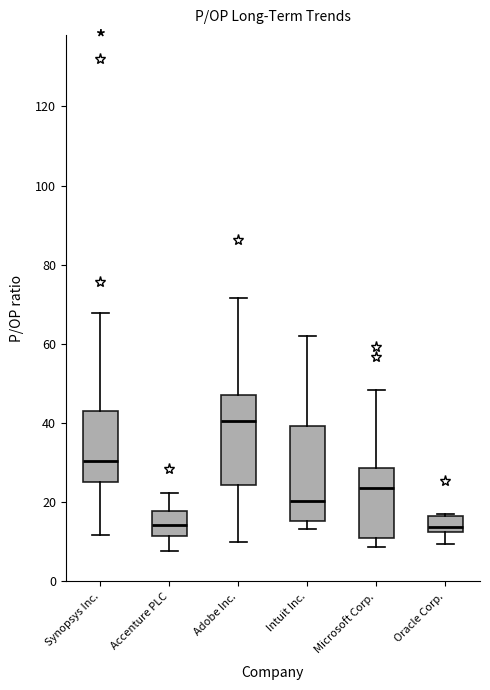

Reading left to right, read every box against the y-axis: the position of its median line, the range the box covers, and the ends of its whiskers. The values are not printed on the chart, so give them approximately, as read against the axis.

Synopsys Inc.: median 30, box 24 to 44, whiskers 12 to 68
Accenture PLC: median 14, box 12 to 18, whiskers 8 to 22
Adobe Inc.: median 40, box 24 to 48, whiskers 10 to 72
Intuit Inc.: median 20, box 16 to 40, whiskers 14 to 62
Microsoft Corp.: median 24, box 10 to 28, whiskers 8 to 48
Oracle Corp.: median 14, box 12 to 16, whiskers 10 to 18